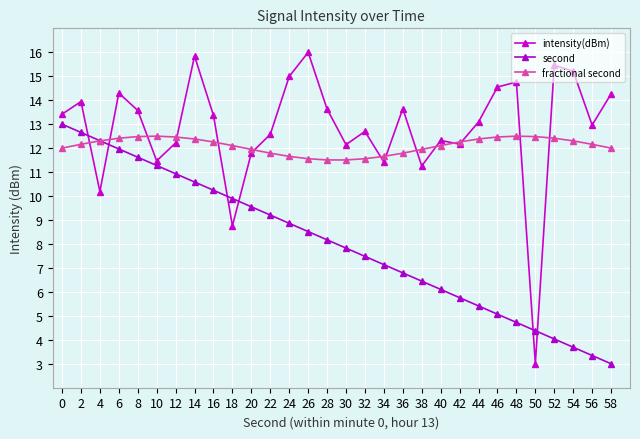

Rank the series by their average value, from highest to lowest.

intensity(dBm), fractional second, second